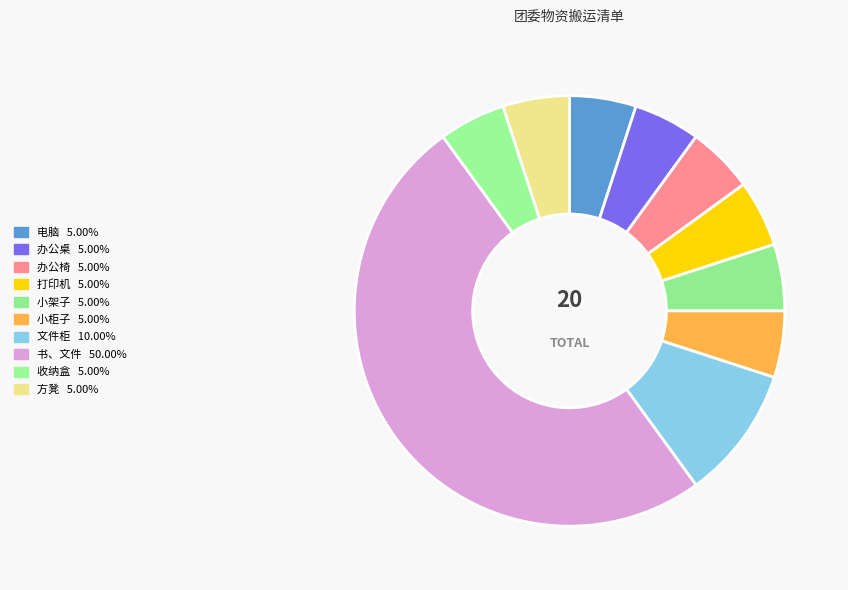

True or false: 电脑 accounts for 5% of the total.

True